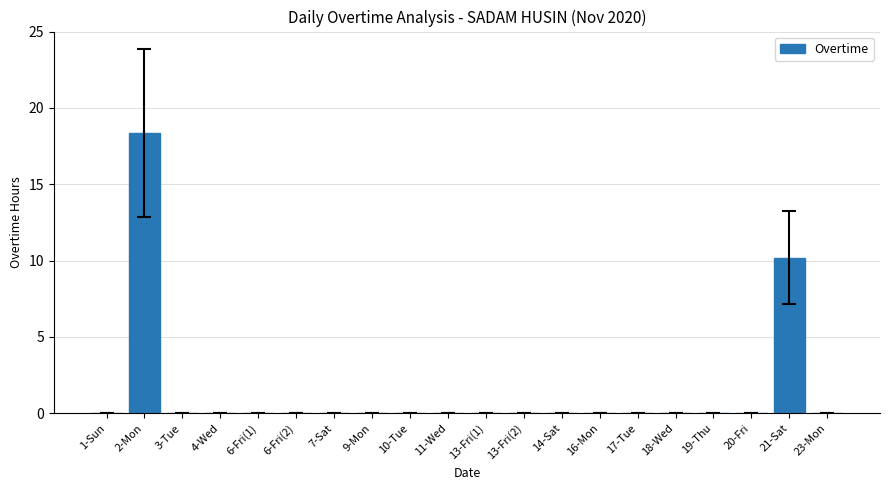

Which label corresponds to the largest value in the chart?

2-Mon